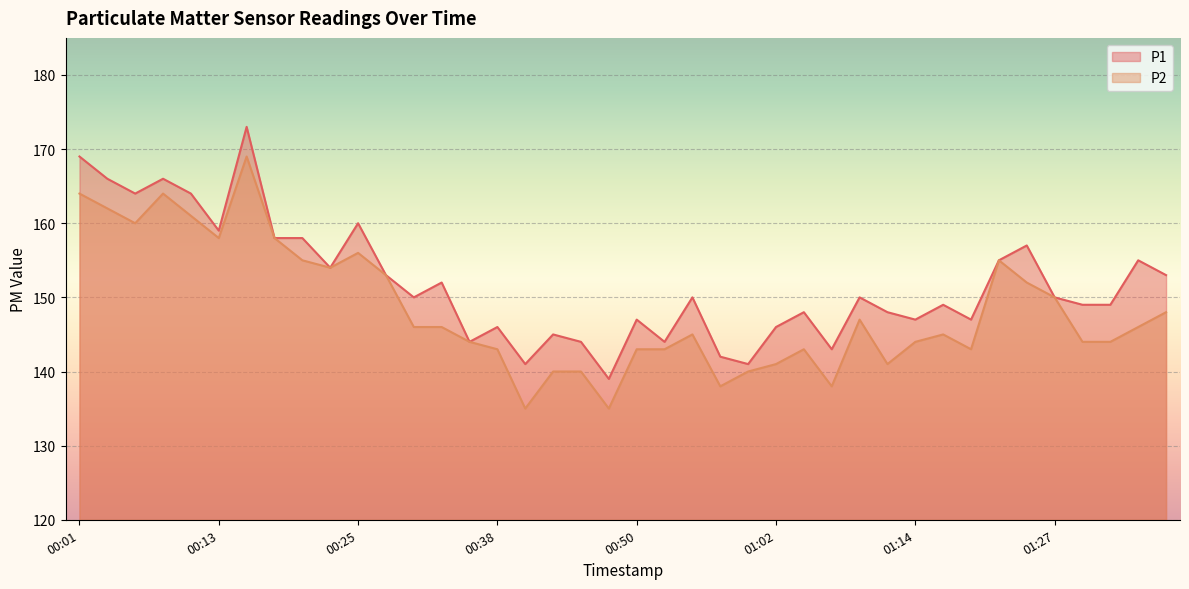

What is the difference between the second highest and second lowest values in the P1 series?

28